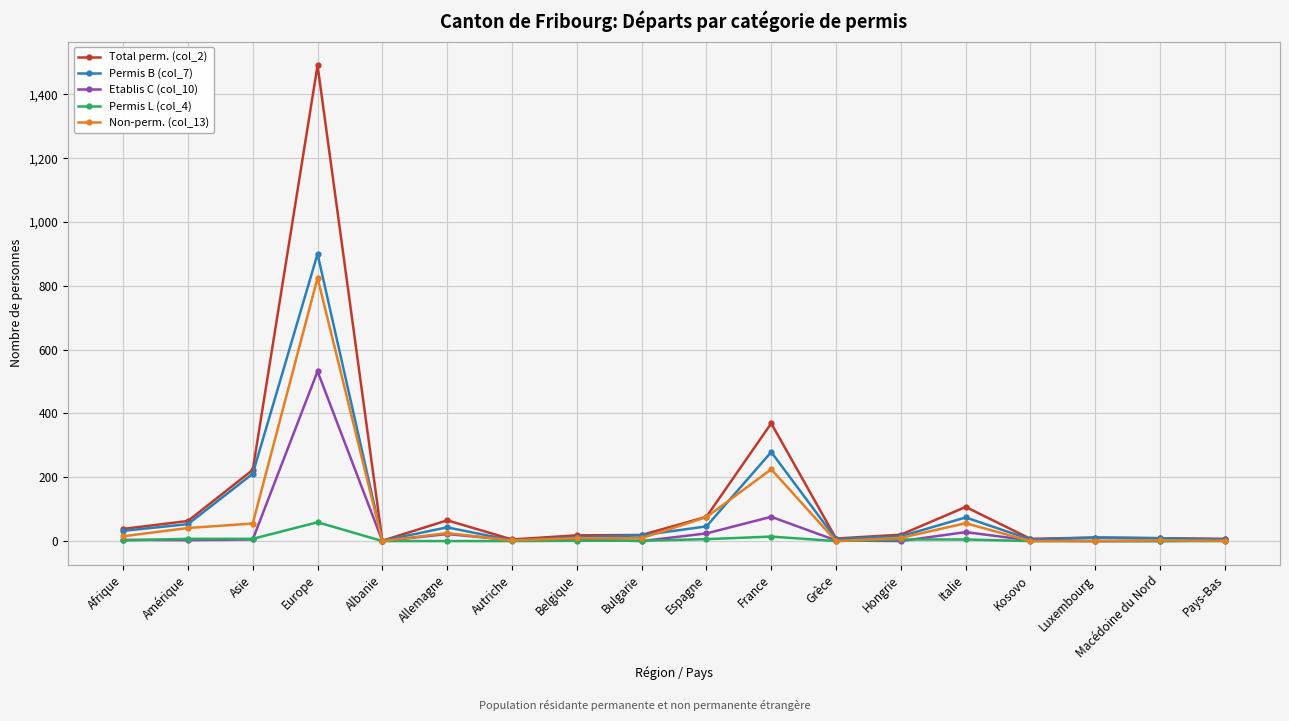

List the series in order of their overall mean, highest first.

Total perm. (col_2), Permis B (col_7), Non-perm. (col_13), Etablis C (col_10), Permis L (col_4)